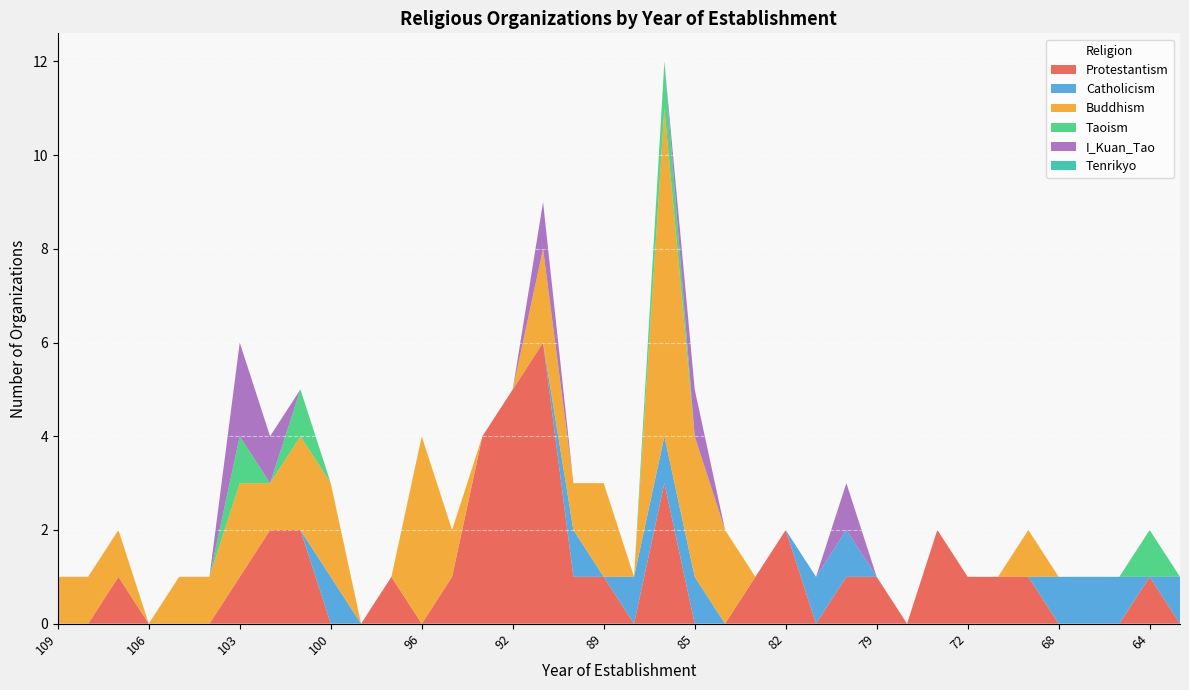

Reading left to right, list all the values displayed in this chart.

Protestantism: 0	0	1	0	0	0	1	2	2	0	0	1	0	1	4	5	6	1	1	0	3	0	0	1	2	0	1	1	0	2	1	1	1	0	0	0	1	0
Catholicism: 0	0	0	0	0	0	0	0	0	1	0	0	0	0	0	0	0	1	0	1	1	1	0	0	0	1	1	0	0	0	0	0	0	1	1	1	0	1
Buddhism: 1	1	1	0	1	1	2	1	2	2	0	0	4	1	0	0	2	1	2	0	7	3	2	0	0	0	0	0	0	0	0	0	1	0	0	0	0	0
Taoism: 0	0	0	0	0	0	1	0	1	0	0	0	0	0	0	0	0	0	0	0	1	0	0	0	0	0	0	0	0	0	0	0	0	0	0	0	1	0
I_Kuan_Tao: 0	0	0	0	0	0	2	1	0	0	0	0	0	0	0	0	1	0	0	0	0	1	0	0	0	0	1	0	0	0	0	0	0	0	0	0	0	0
Tenrikyo: 0	0	0	0	0	0	0	0	0	0	0	0	0	0	0	0	0	0	0	0	0	0	0	0	0	0	0	0	0	0	0	0	0	0	0	0	0	0